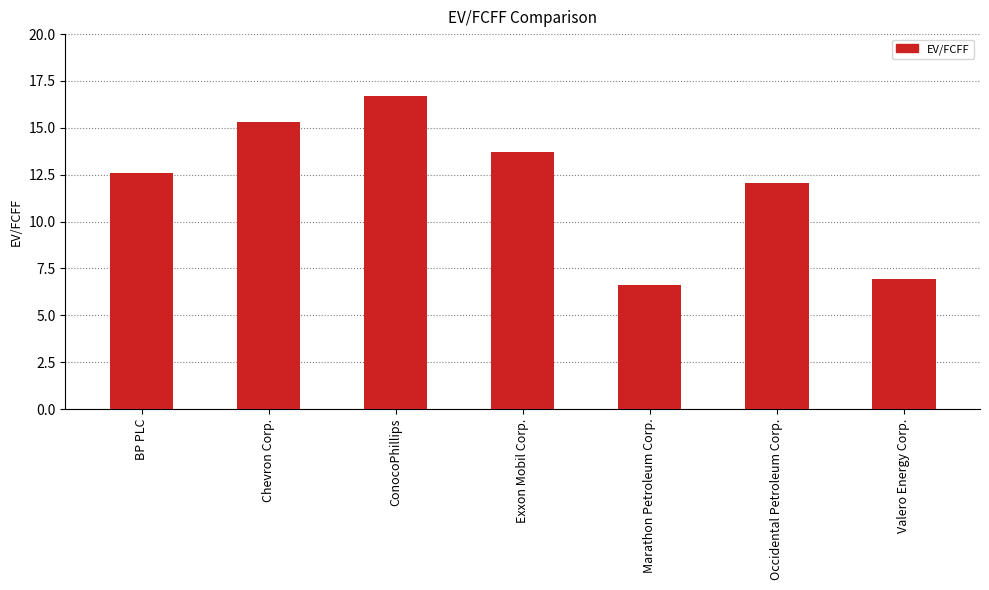

What is the change in value from ConocoPhillips to Exxon Mobil Corp.?

-3.0